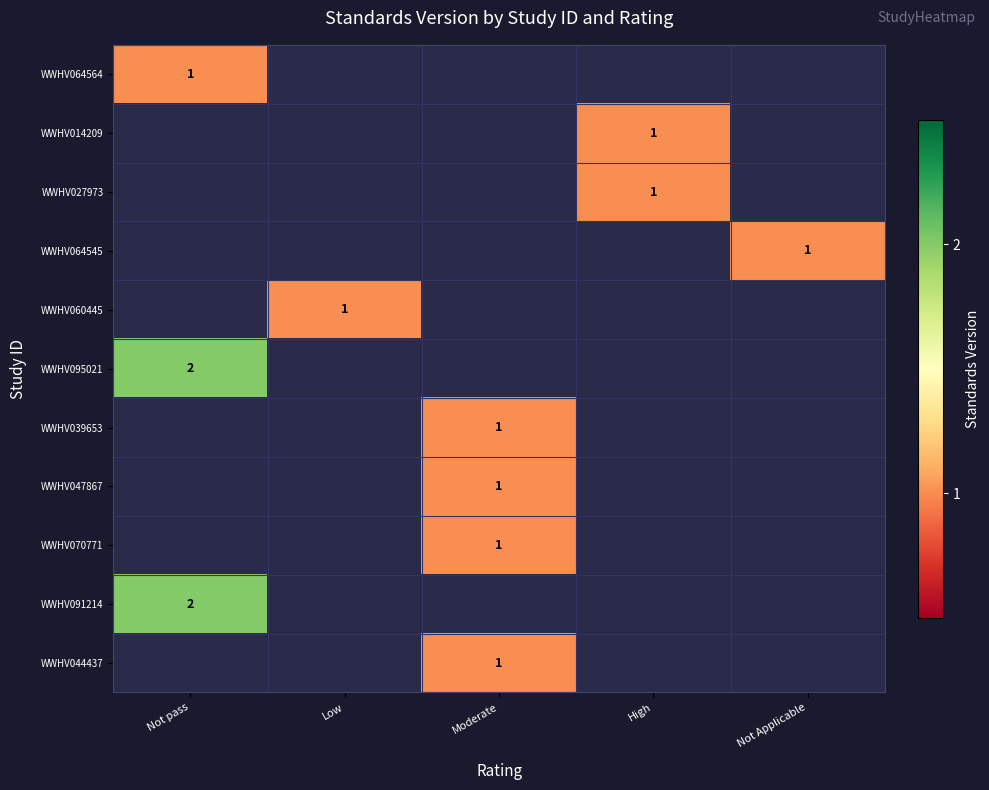

The value of WWHV044437 at Moderate is 1. True or false?

True